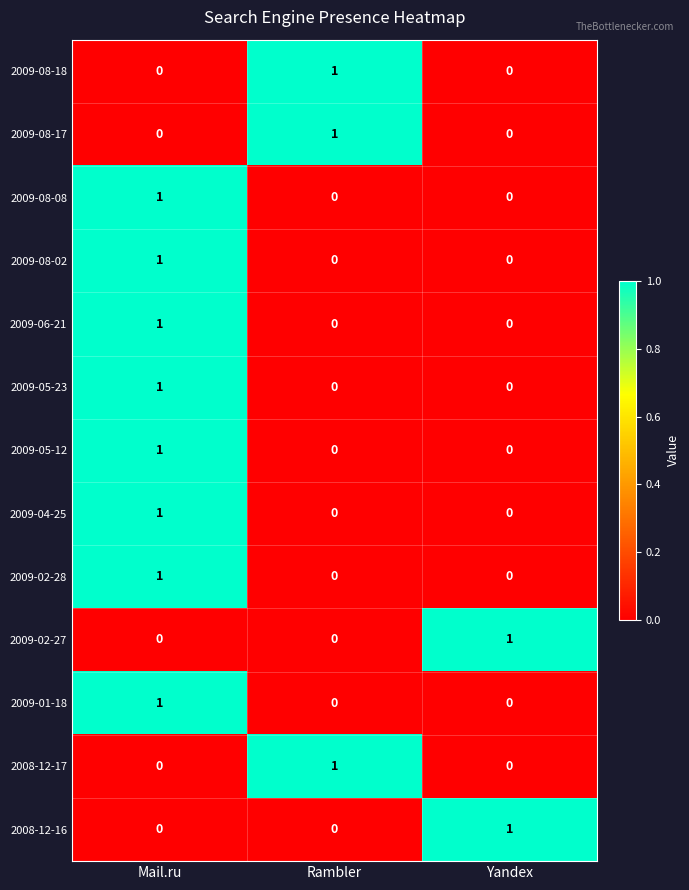

The 2009-08-18 series shows 1 at Rambler. True or false?

True